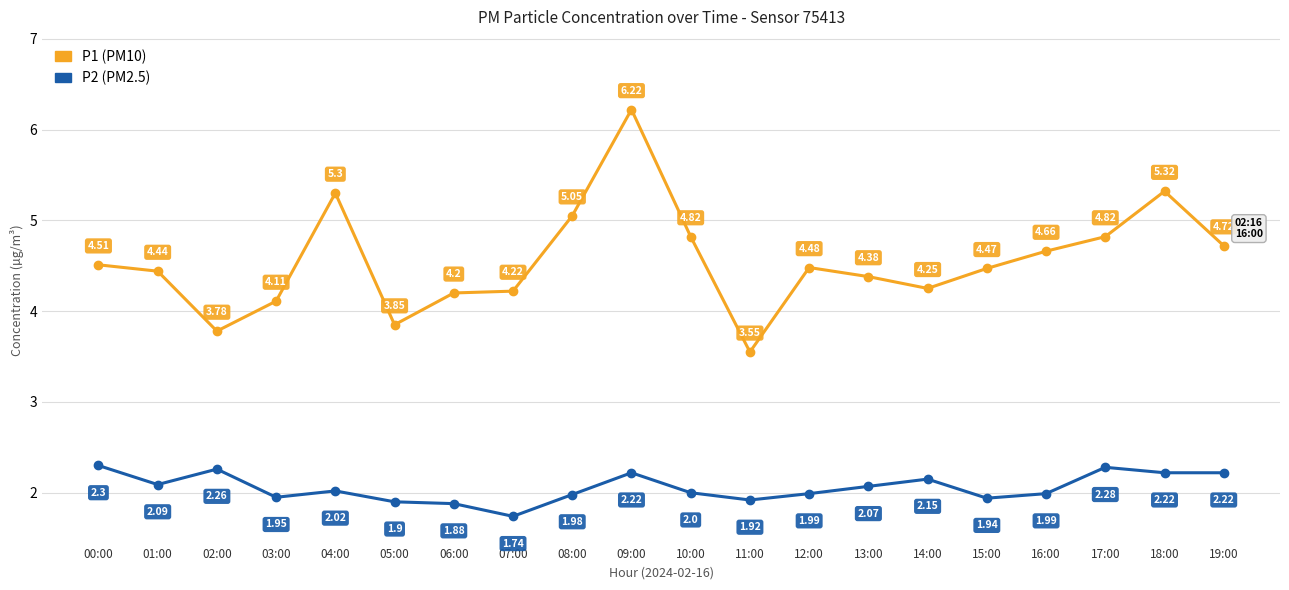

In P2 (PM2.5), how many points are higher than both neighbors (excluding endpoints)?

5